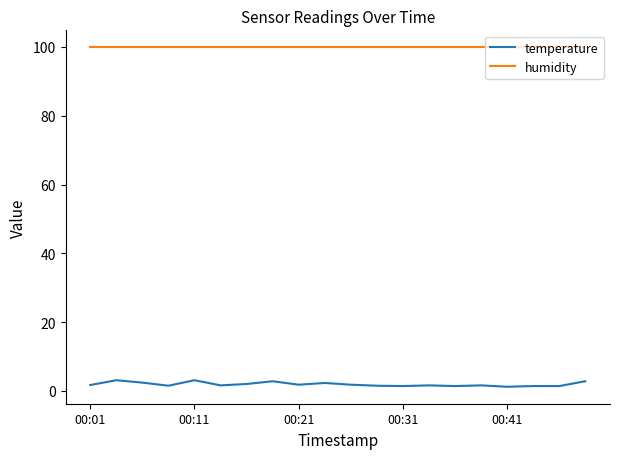

At how many categories does at least one series exceed 67?

20